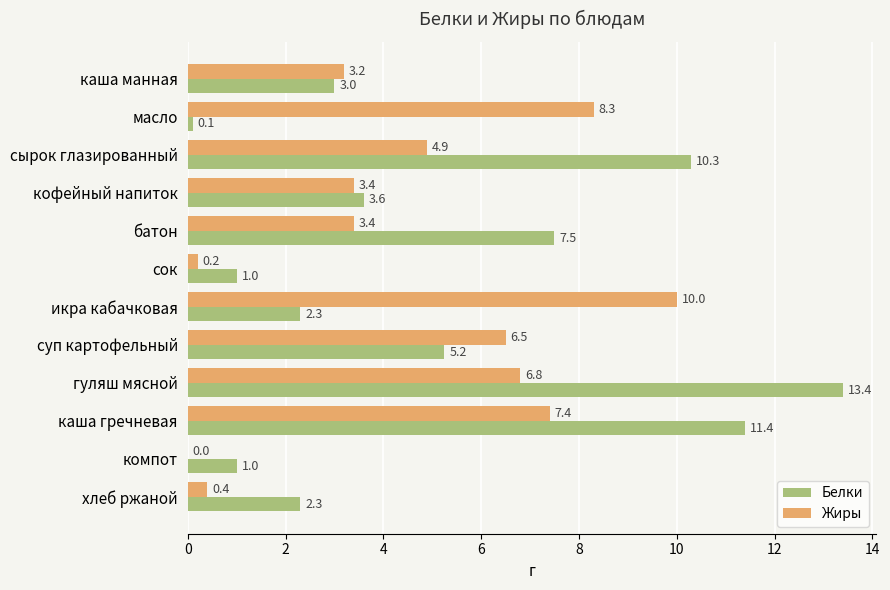

Is it true that Жиры equals 1.0 at кофейный напиток?

False